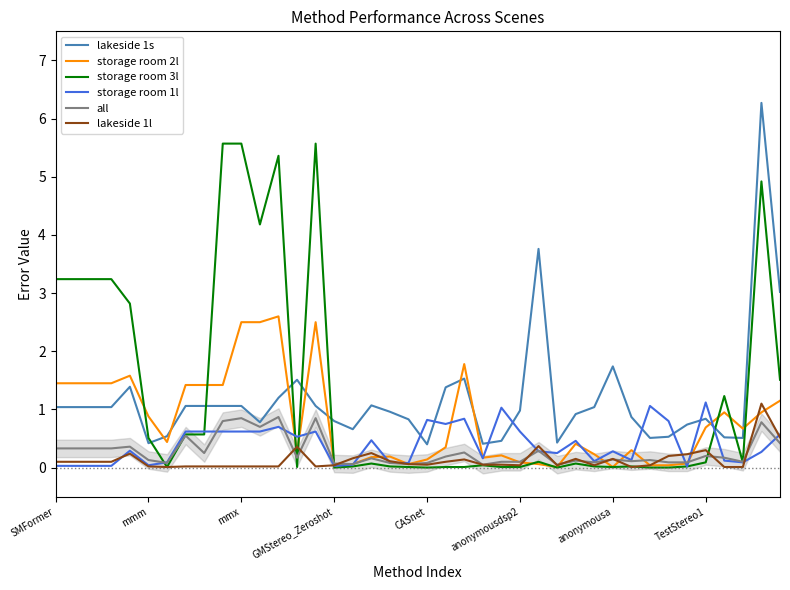

What is the difference between the storage room 3l values at 34 and 12?

5.3